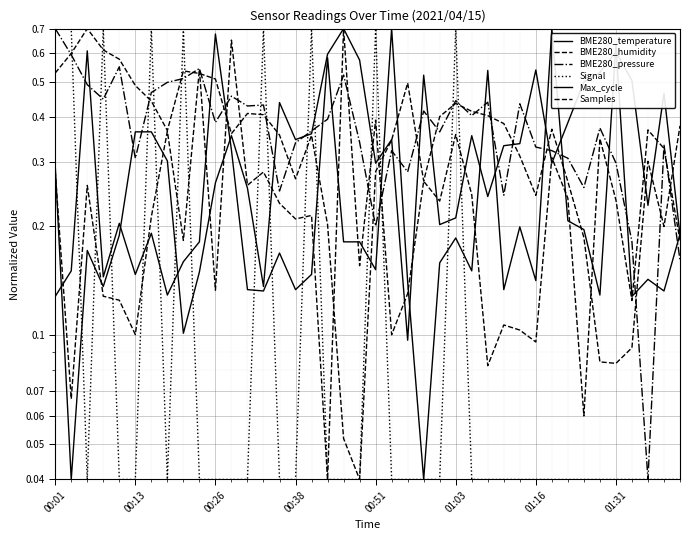

What are all the series names shown in the legend?

BME280_temperature, BME280_humidity, BME280_pressure, Signal, Max_cycle, Samples